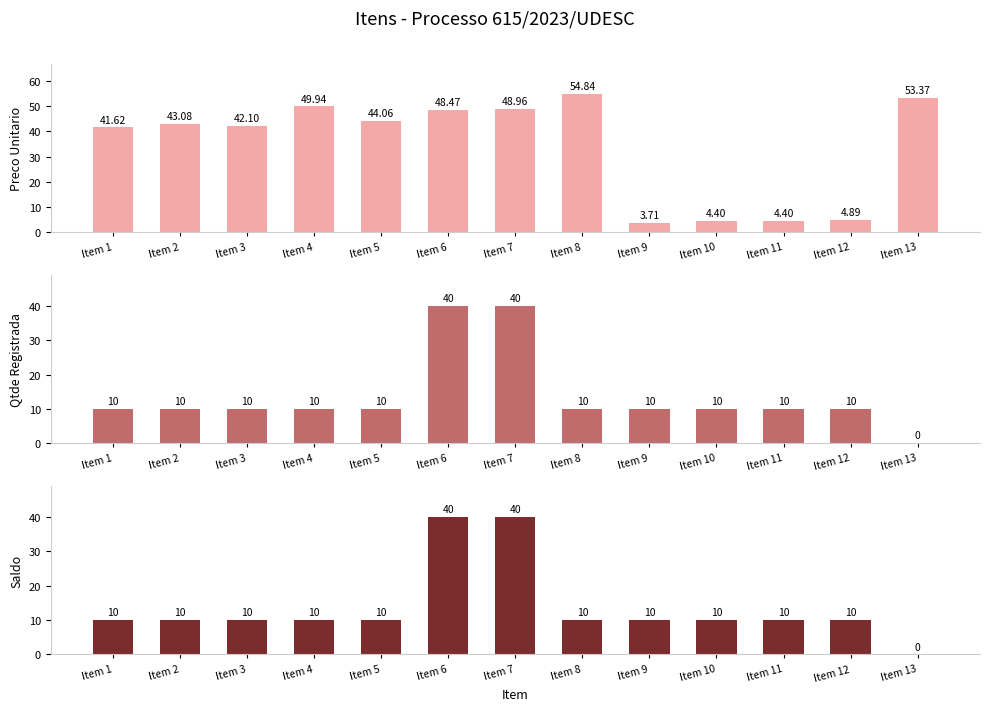

What value does the Preco Unitario series have at Item 12?

4.9